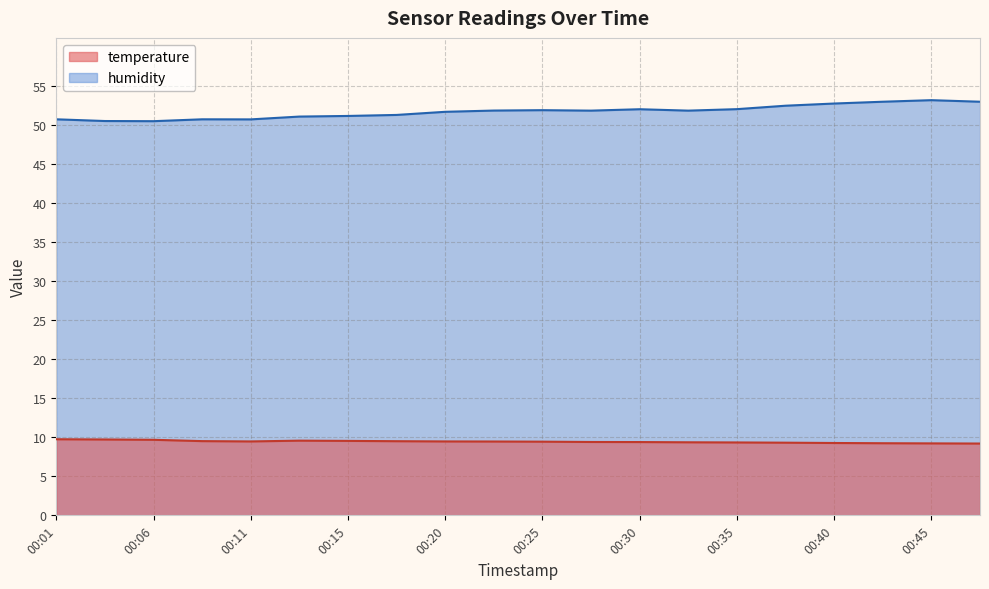

True or false: temperature and humidity cross at least once.

False